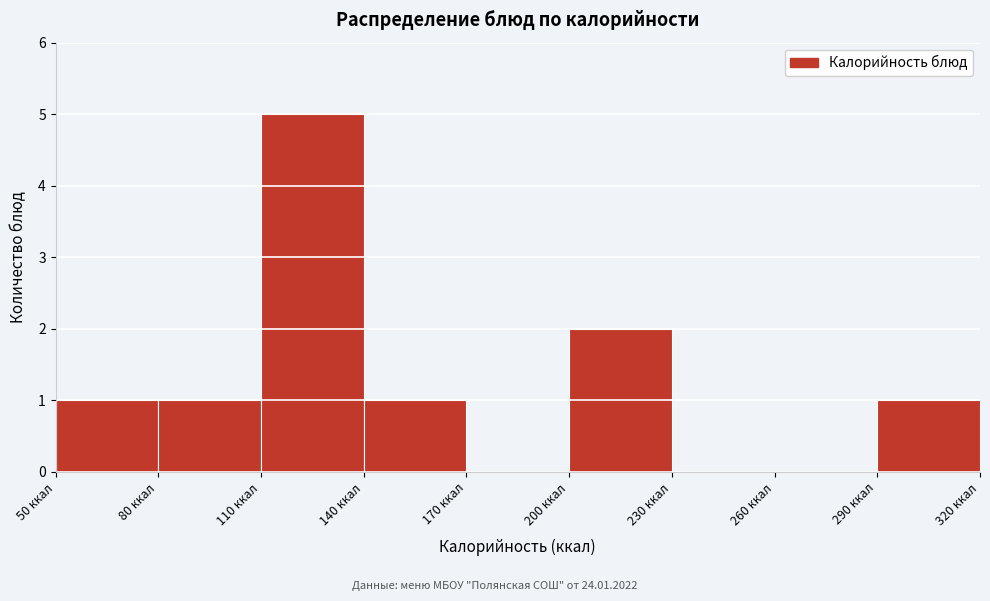

Reading left to right, transcribe this chart: for each bar, give the range it covers on the x-axis and its height. The values are not printed on the chart, so give them approximately, as read against the axis.

50 to 80: 1
80 to 110: 1
110 to 140: 5
140 to 170: 1
170 to 200: 0
200 to 230: 2
230 to 260: 0
260 to 290: 0
290 to 320: 1